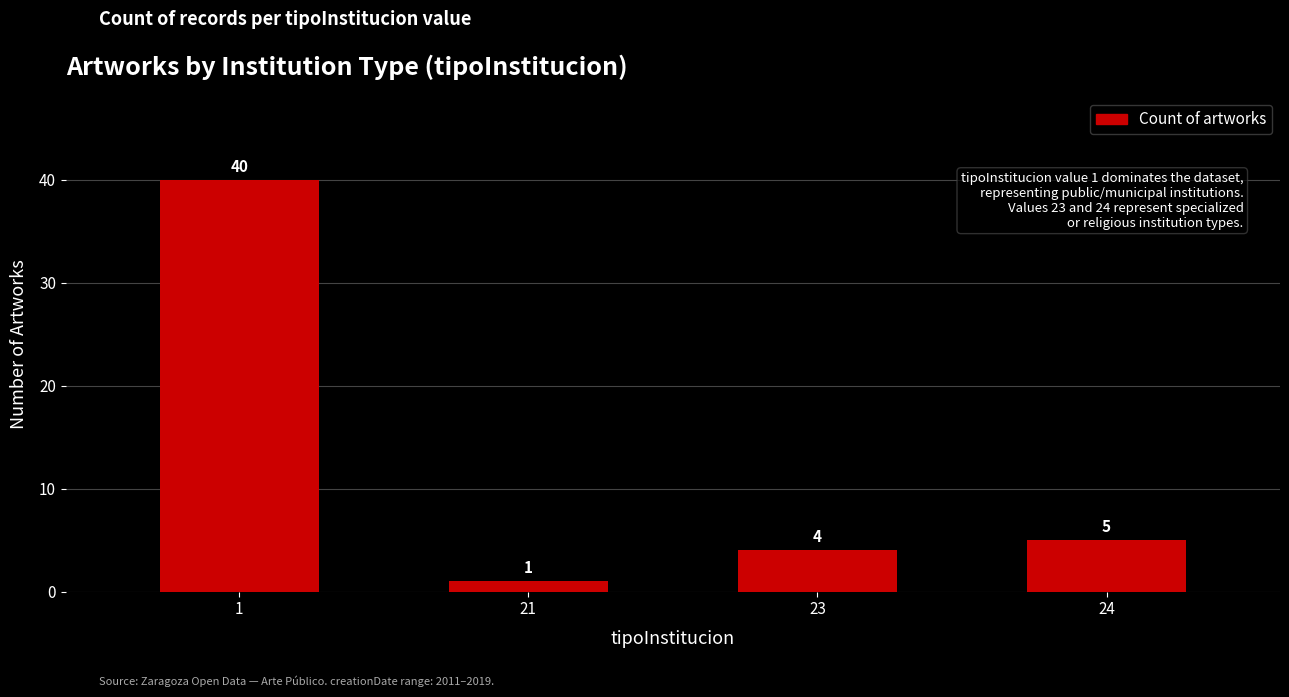

What is the minimum value shown in the chart?

1